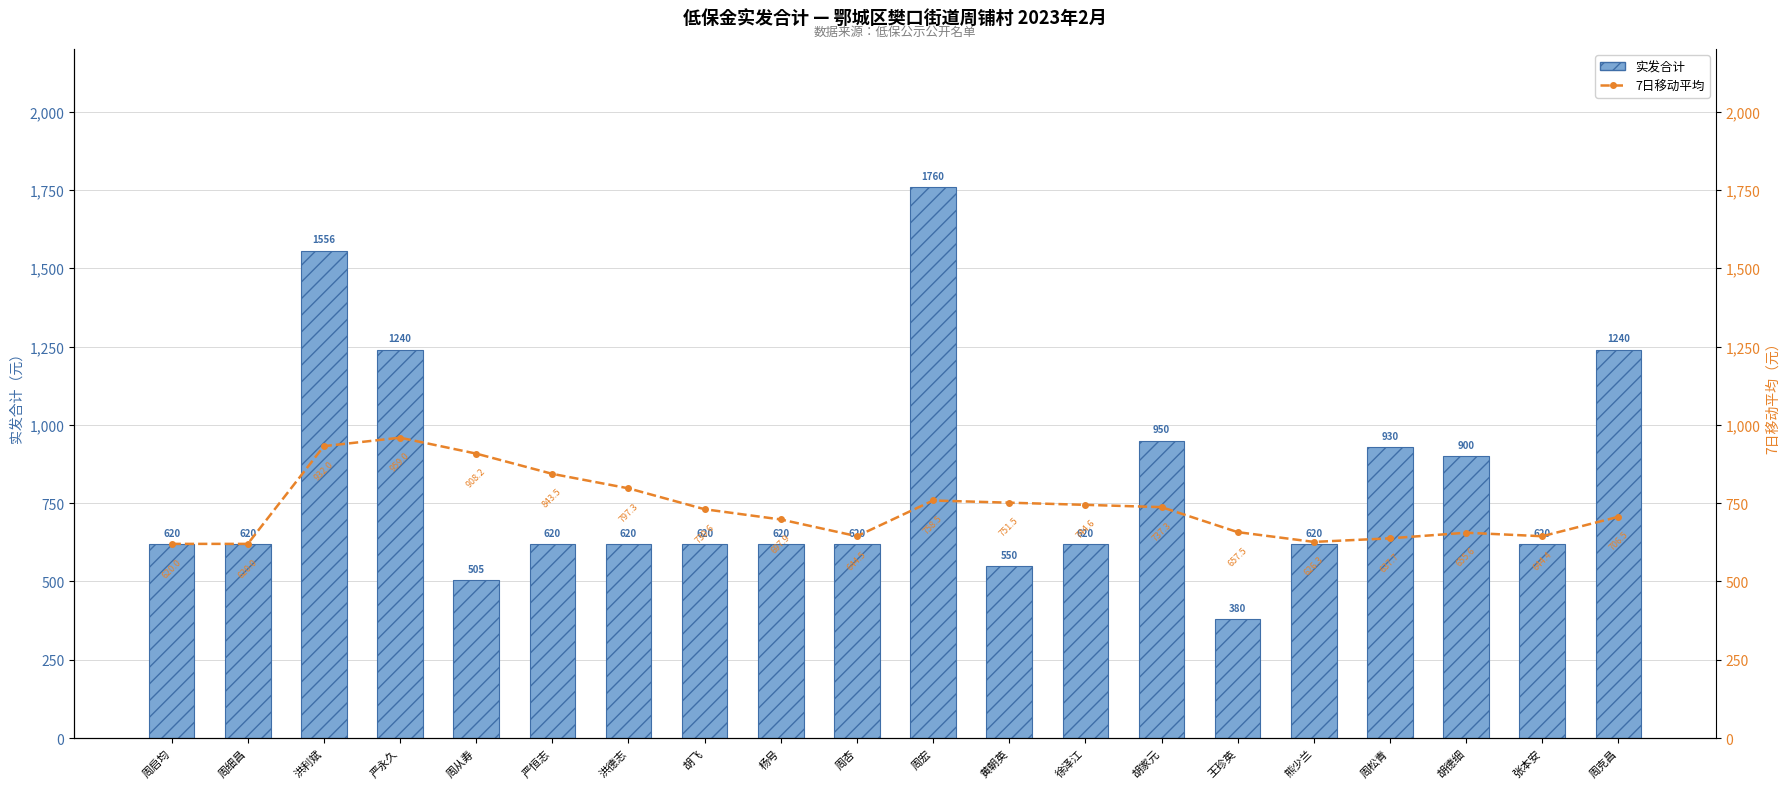

Reading left to right, list all the values displayed in this chart.

实发合计: 周启均=620.0	周细昌=620.0	洪利斌=1556.0	严永久=1240.0	周从寿=505.0	严恒志=620.0	洪德志=620.0	胡飞=620.0	杨号=620.0	周杏=620.0	周宏=1760.0	黄朝英=550.0	徐泽江=620.0	胡家元=950.0	王珍英=380.0	熊少兰=620.0	周松青=930.0	胡德细=900.0	张本安=620.0	周克昌=1240.0
7日移动平均: 周启均=620.0	周细昌=620.0	洪利斌=932.0	严永久=959.0	周从寿=908.2	严恒志=843.5	洪德志=797.3	胡飞=730.6	杨号=697.9	周杏=644.5	周宏=758.5	黄朝英=751.5	徐泽江=744.6	胡家元=737.3	王珍英=657.5	熊少兰=626.3	周松青=637.7	胡德细=655.6	张本安=644.4	周克昌=706.5